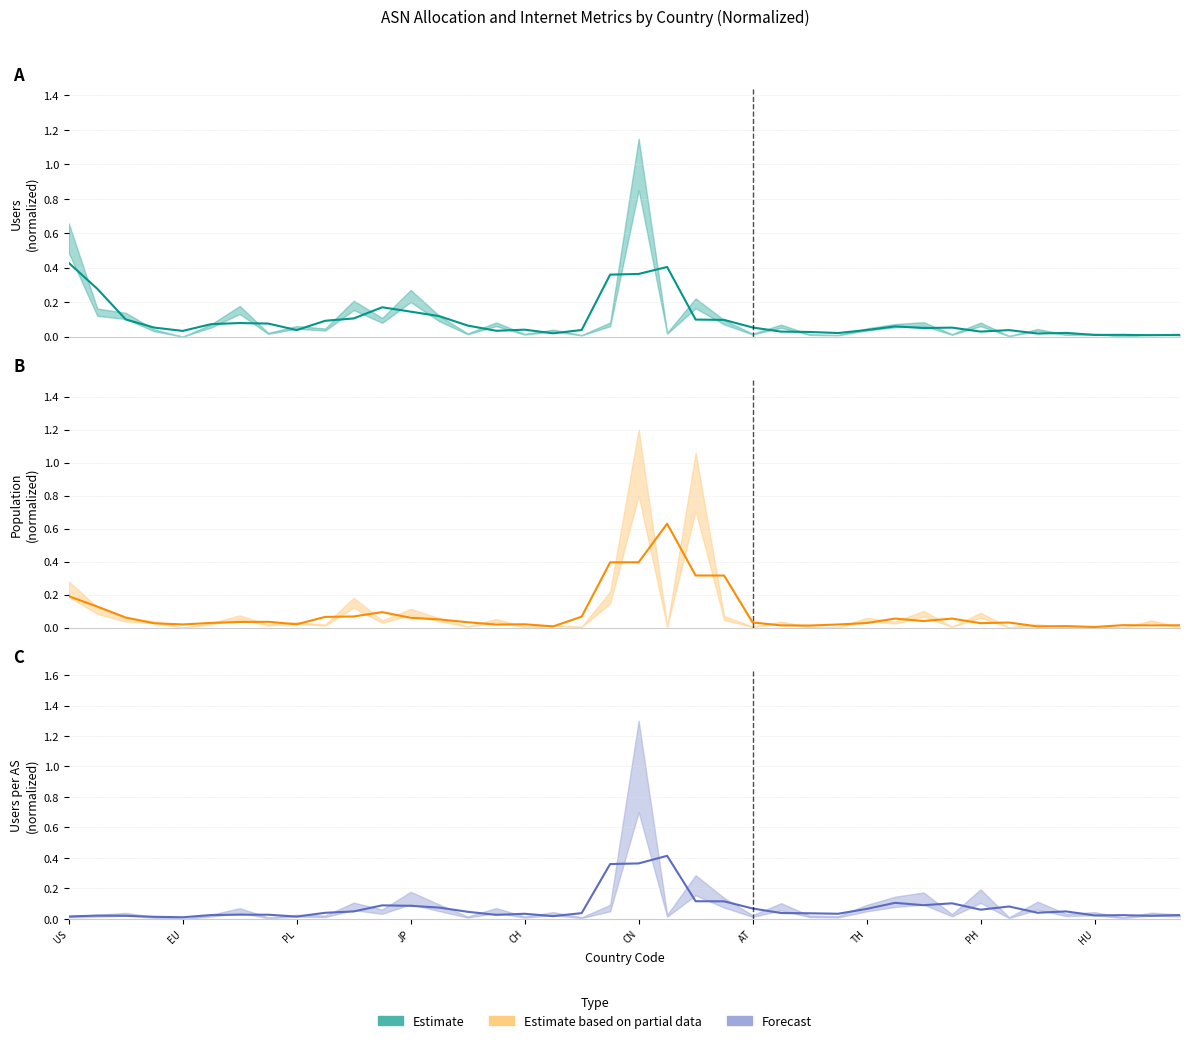

Which series changed the most between US and 38?

users